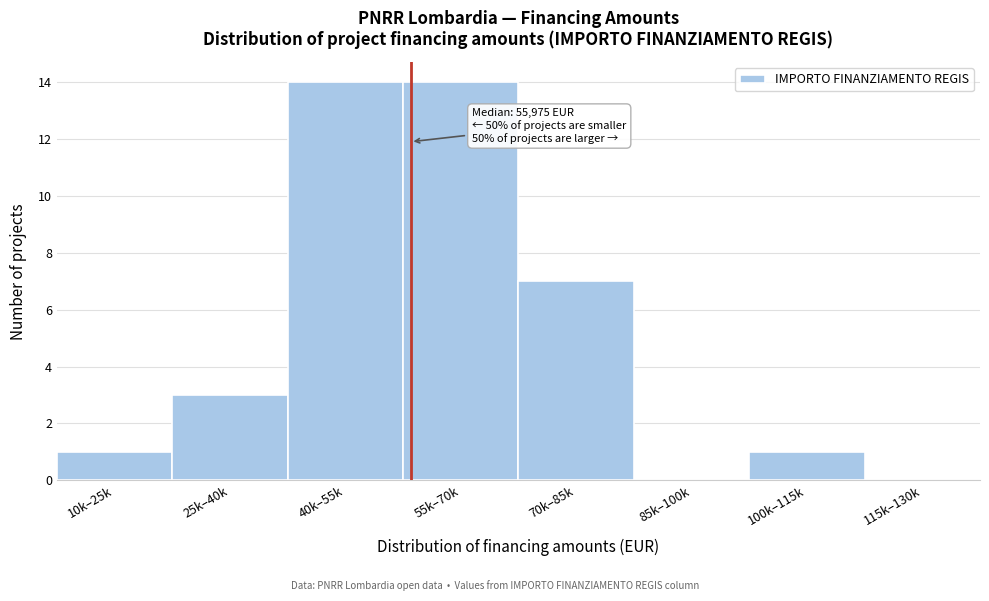

Reading left to right, transcribe all the data shown in this chart.

10k–25k=1	25k–40k=3	40k–55k=14	55k–70k=14	70k–85k=7	85k–100k=0	100k–115k=1	115k–130k=0